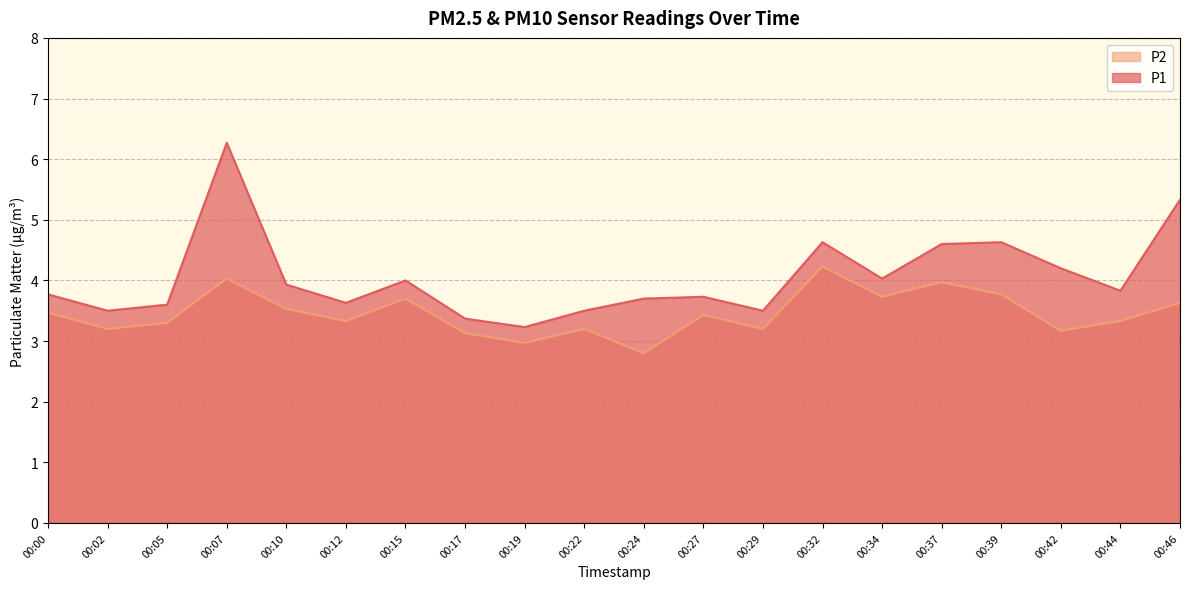

True or false: P1 and P2 intersect in this chart.

False